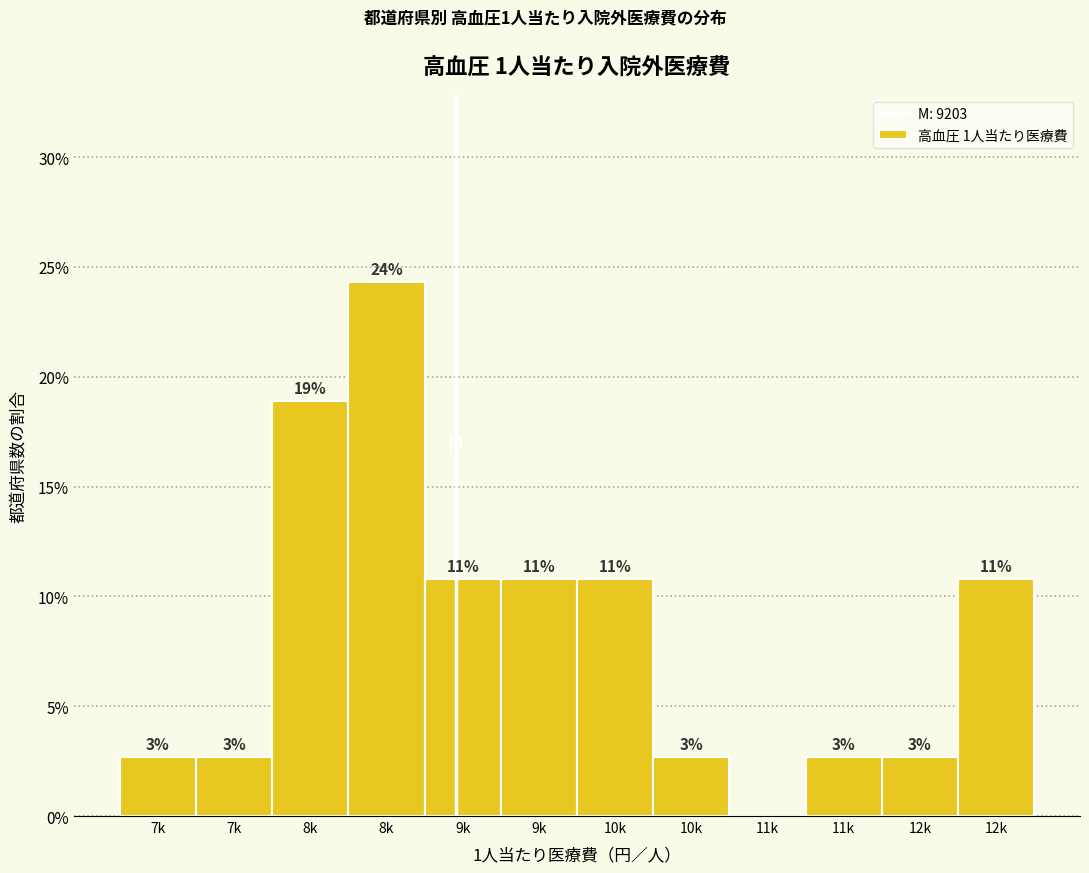

Are the bars horizontal?

No